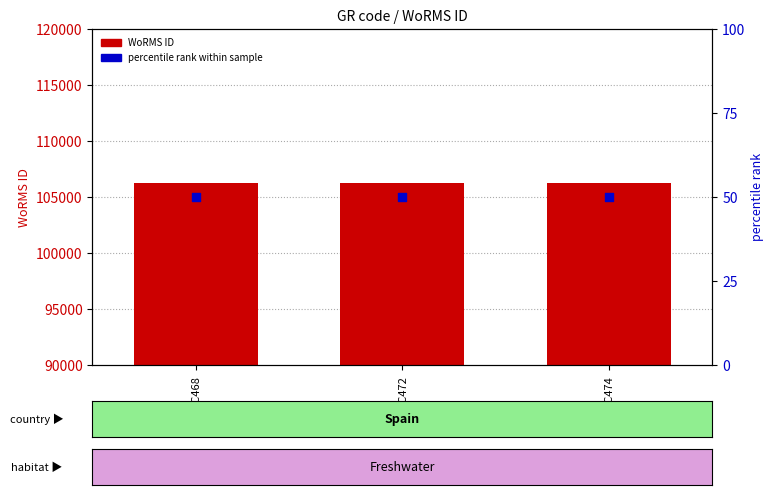

Is the value of percentile rank within sample at BMCC472 greater than the value of WoRMS ID (count) at BMCC474?

No